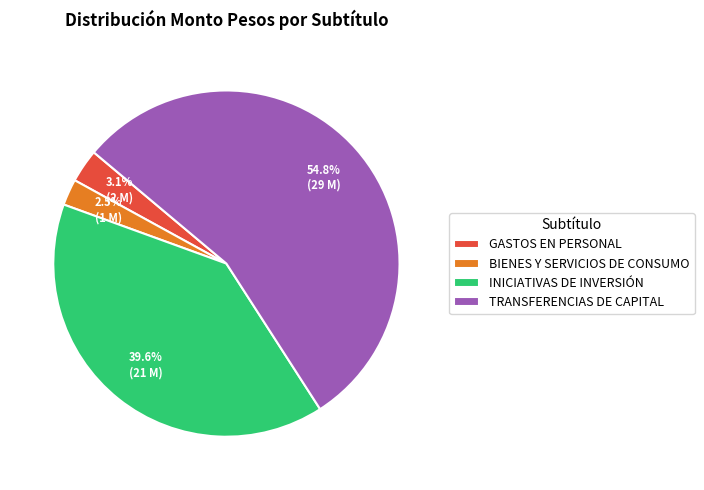

What is the ratio of the value at GASTOS EN PERSONAL to the value at TRANSFERENCIAS DE CAPITAL?

0.1